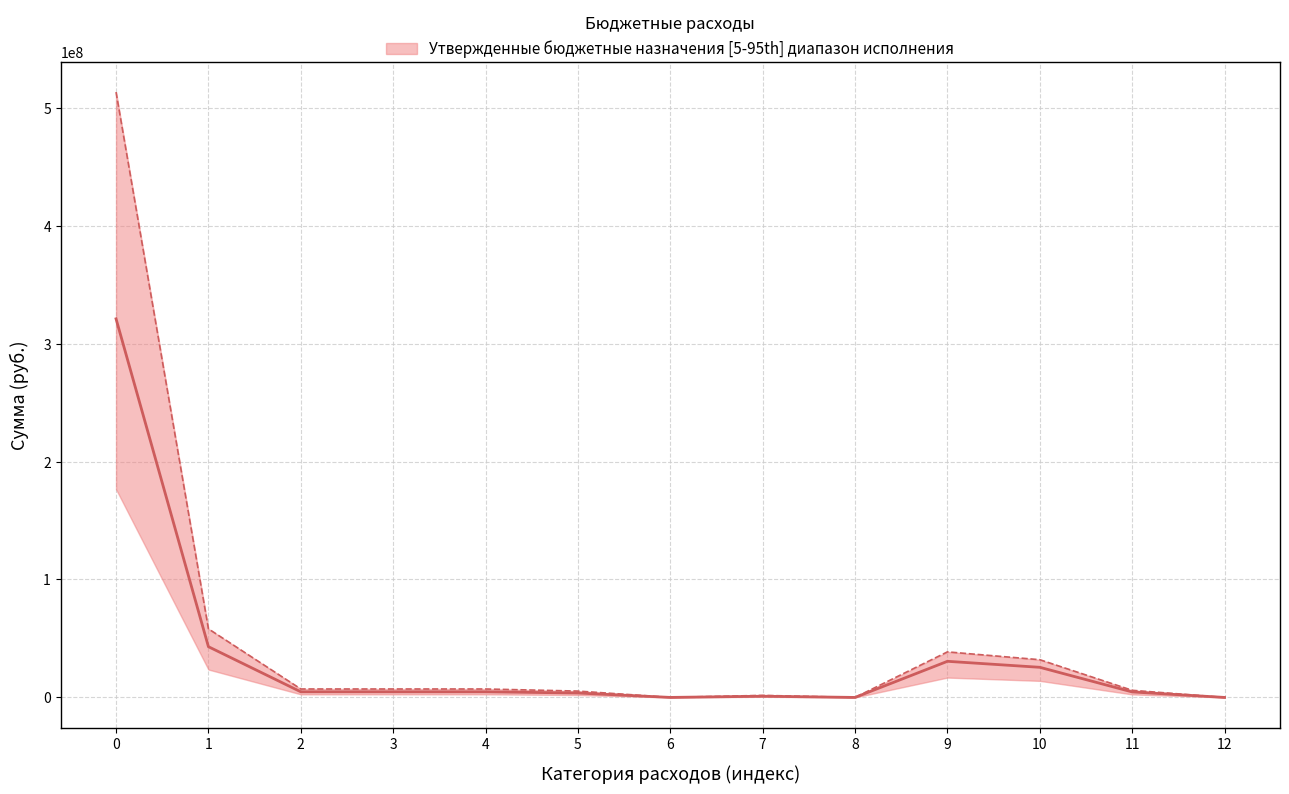

What is the value of the Исполнено point at the 9th from the left?

5320.0